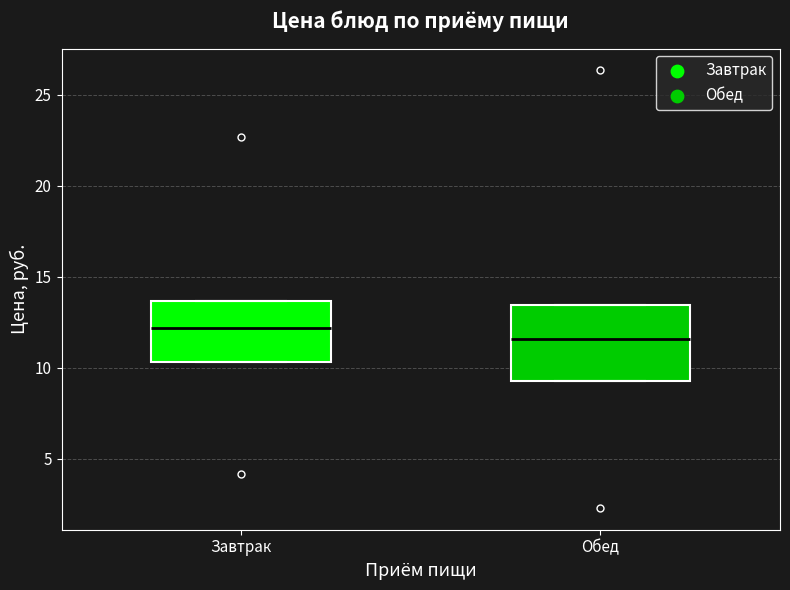

Which box is the tallest, from its lower edge to its upper edge?

Обед